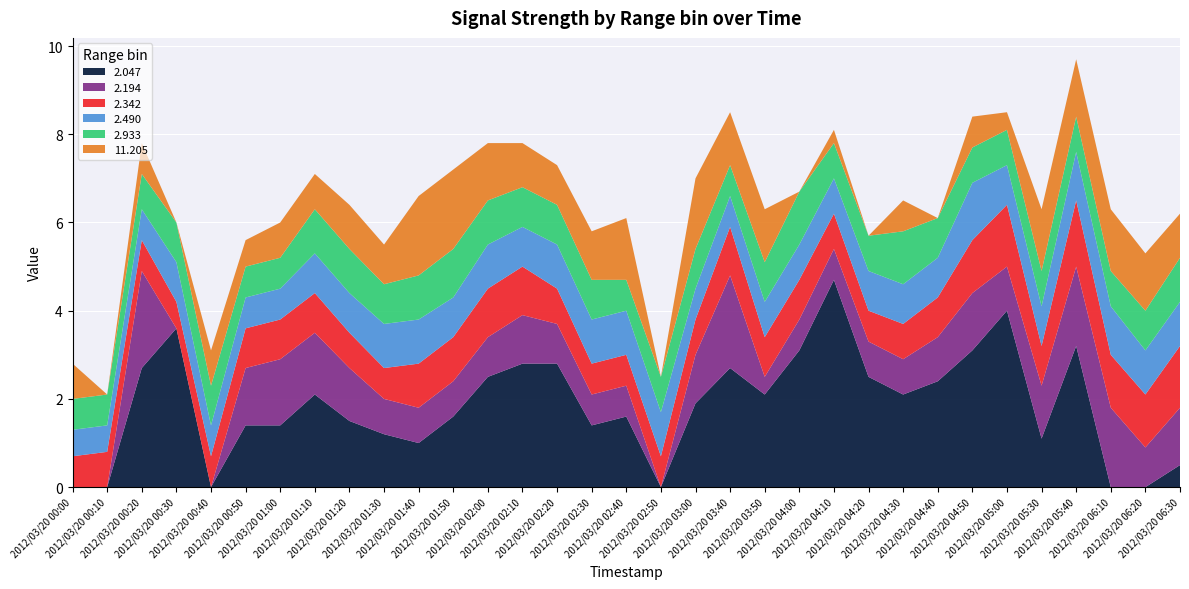

What are all the series names shown in the legend?

2.047, 2.194, 2.342, 2.490, 2.933, 11.205